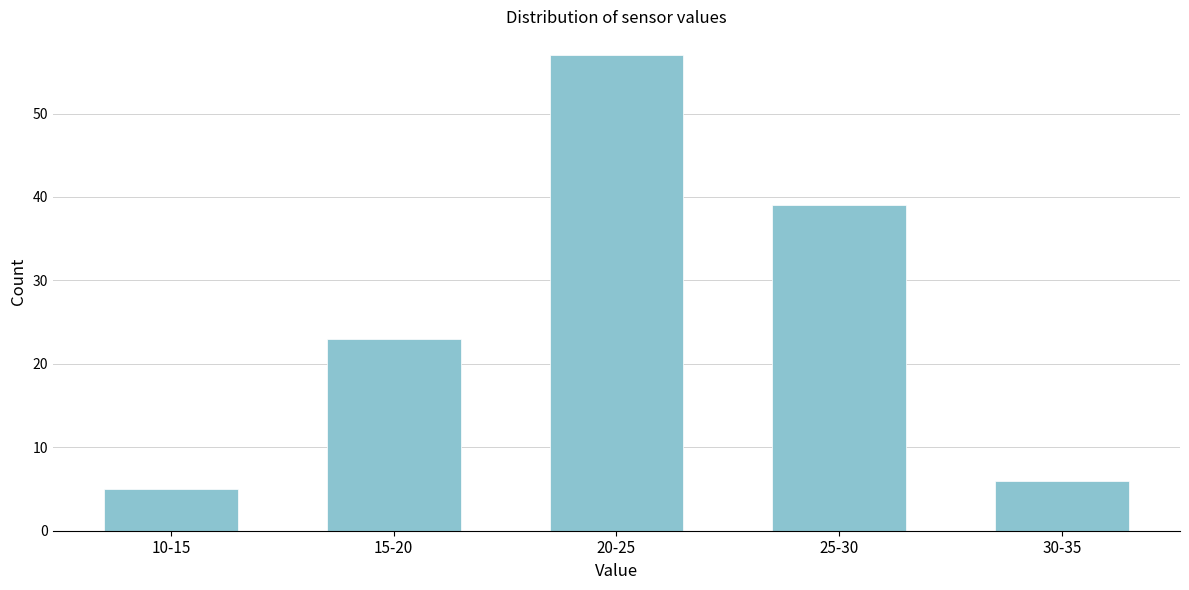

Reading right to left, list all the values displayed in this chart.

6	39	57	23	5